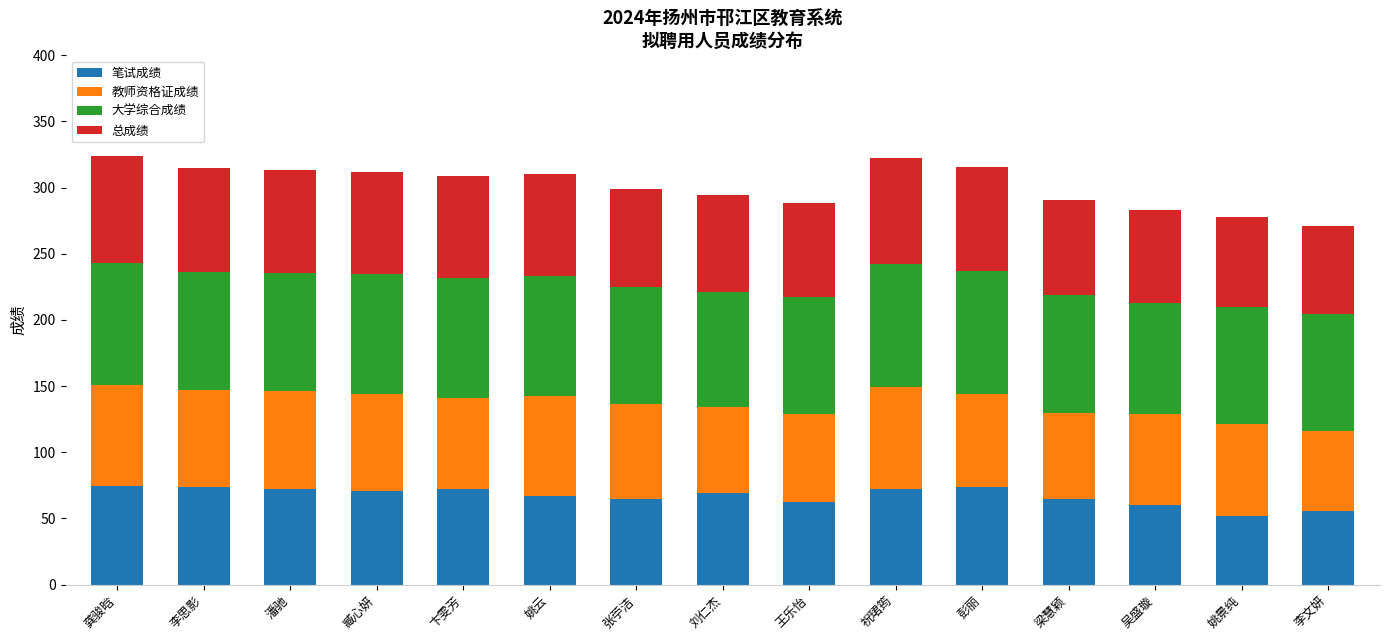

How many bars are there in total?

15